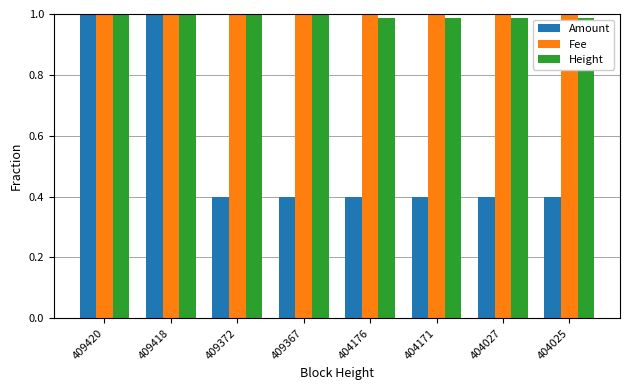

What are all the series names shown in the legend?

Amount, Fee, Height